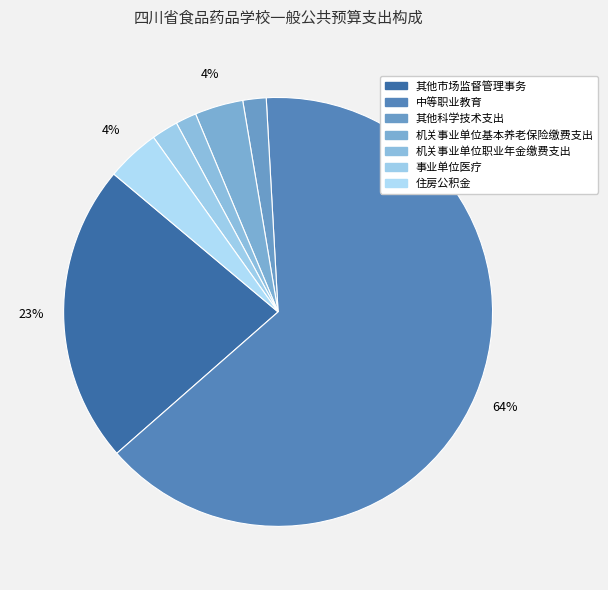

Rank the categories by value from highest to lowest.

中等职业教育, 其他市场监督管理事务, 住房公积金, 机关事业单位基本养老保险缴费支出, 事业单位医疗, 其他科学技术支出, 机关事业单位职业年金缴费支出